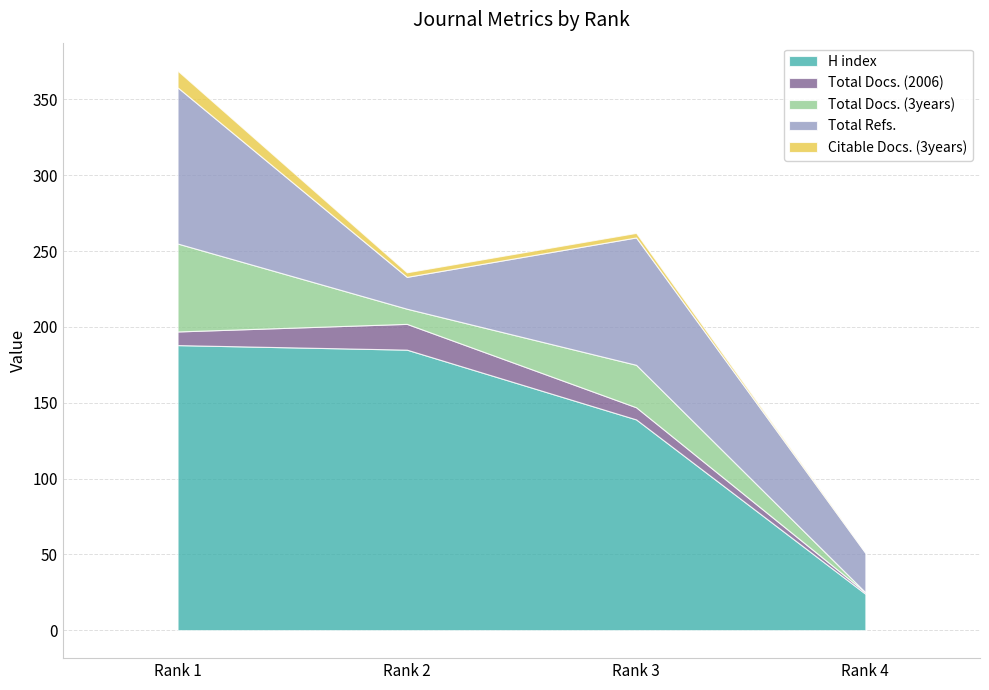

What is the difference between the Total Docs. (2006) values at Rank 1 and Rank 4?

8